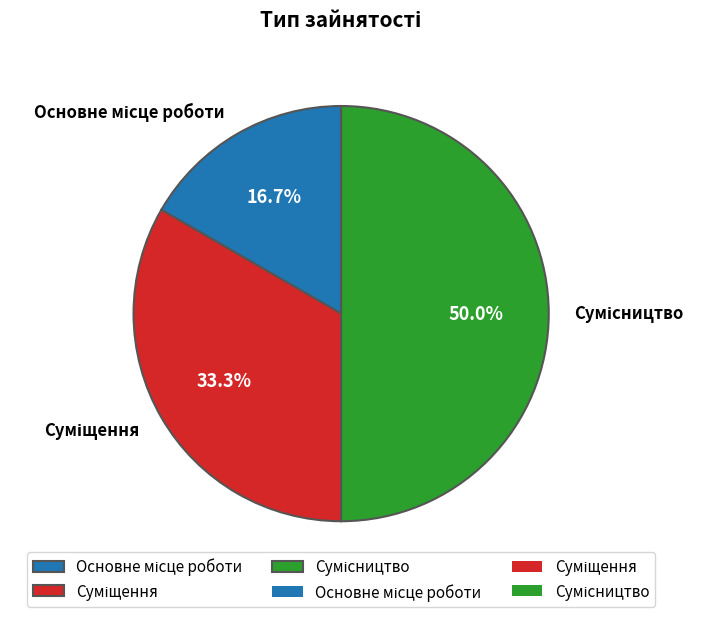

Is there a majority slice in this chart?

No